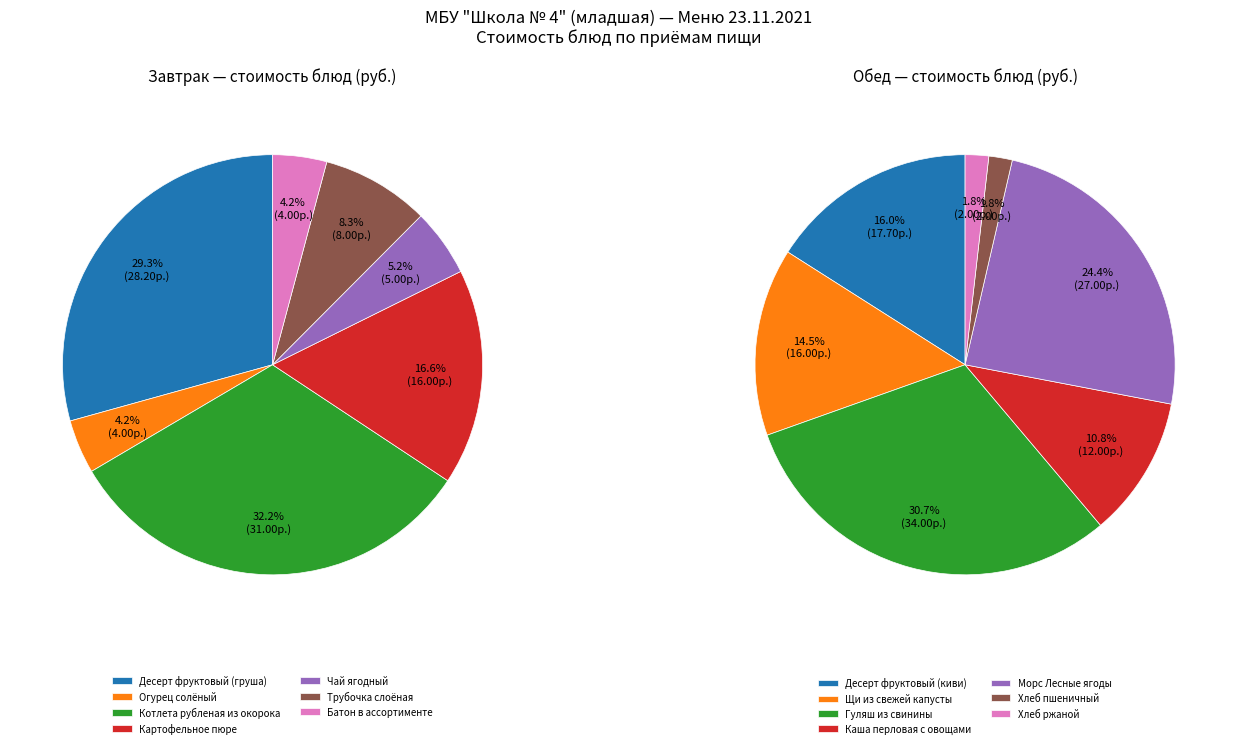

To the nearest percent, what percentage of the pie is 6?

2%